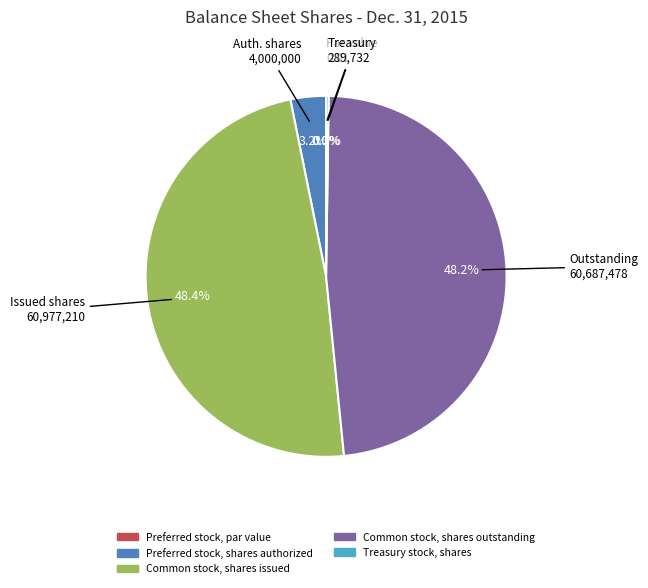

What percentage do Common stock, shares outstanding and Treasury stock, shares together represent?

48.4%